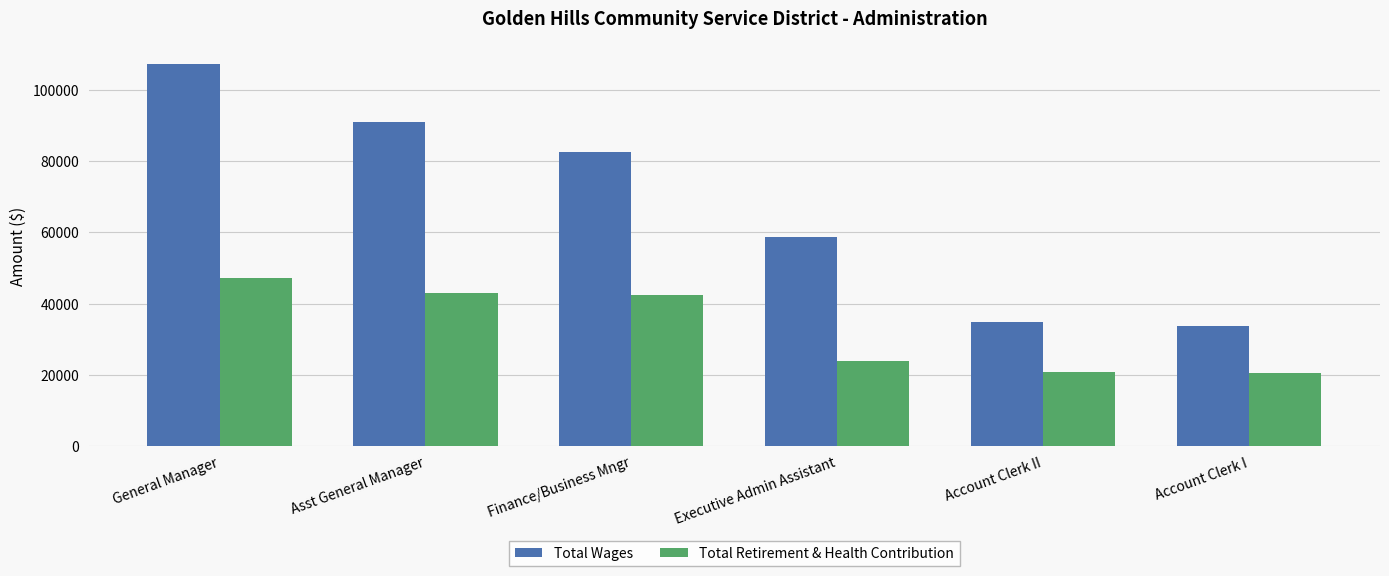

What is the difference between the maximum and minimum values in the Total Retirement & Health Contribution series?

26758